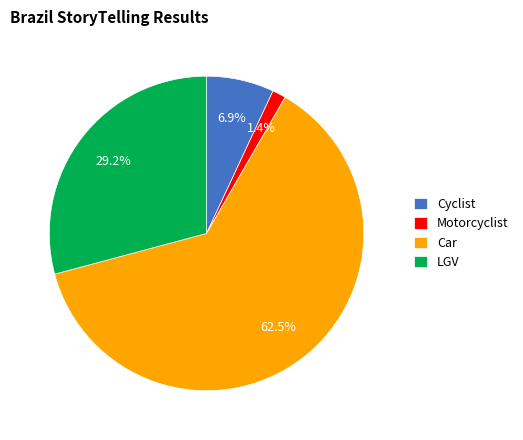

Rank the categories by value from highest to lowest.

Car, LGV, Cyclist, Motorcyclist